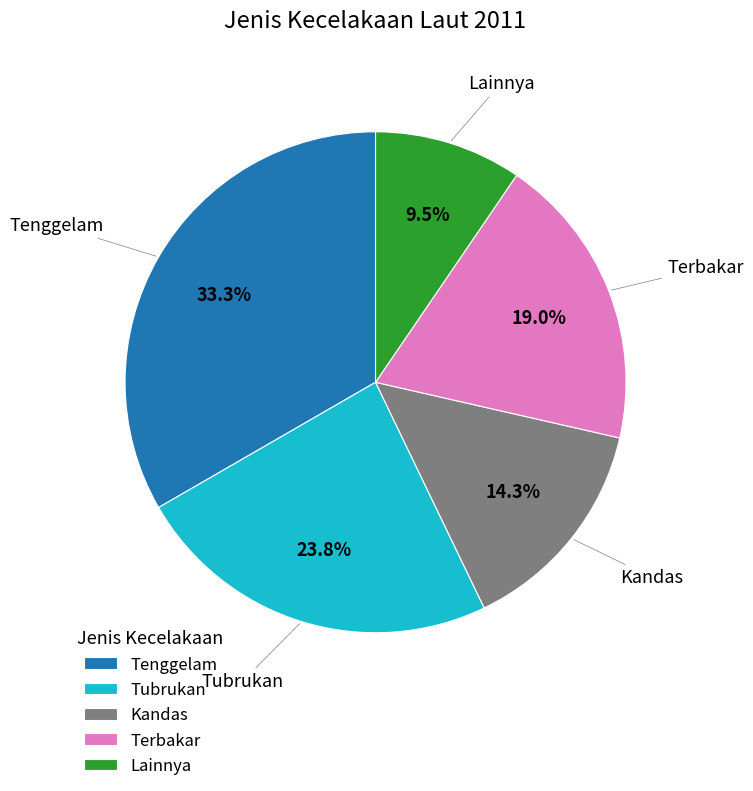

Count the number of slices in the pie.

5